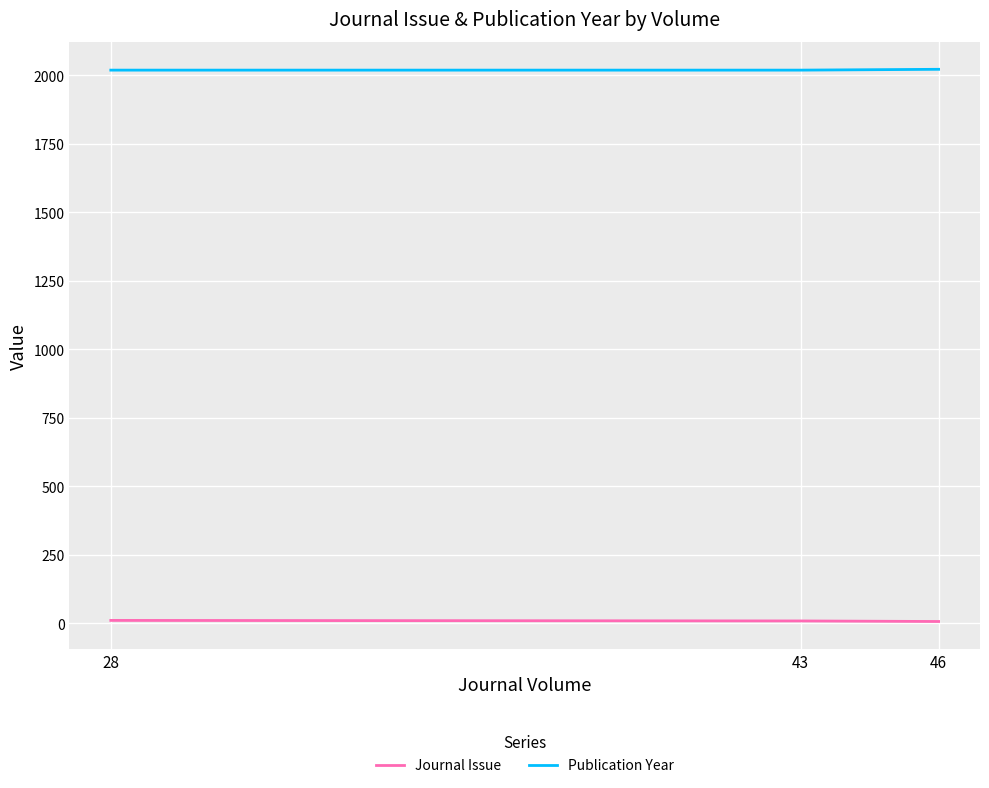

What is the sum of the Journal Issue values at 28 and 43?

20